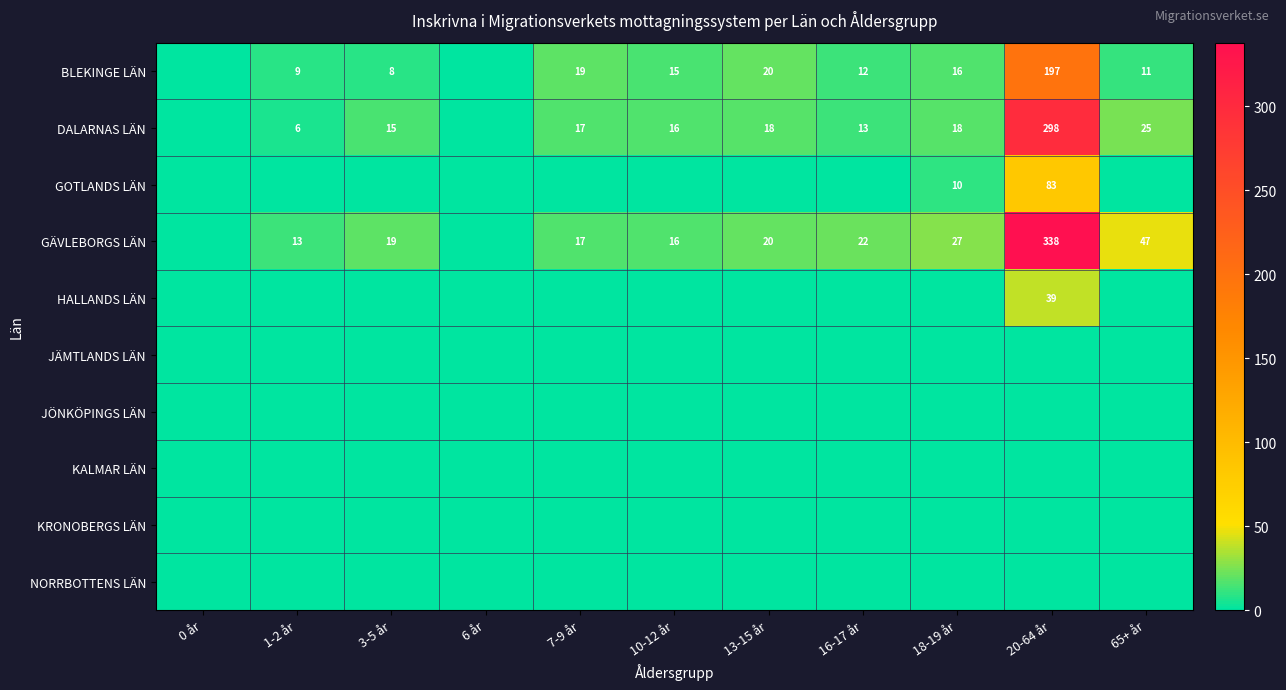

Is it true that GÄVLEBORGS LÄN equals 16 at 10-12 år?

True